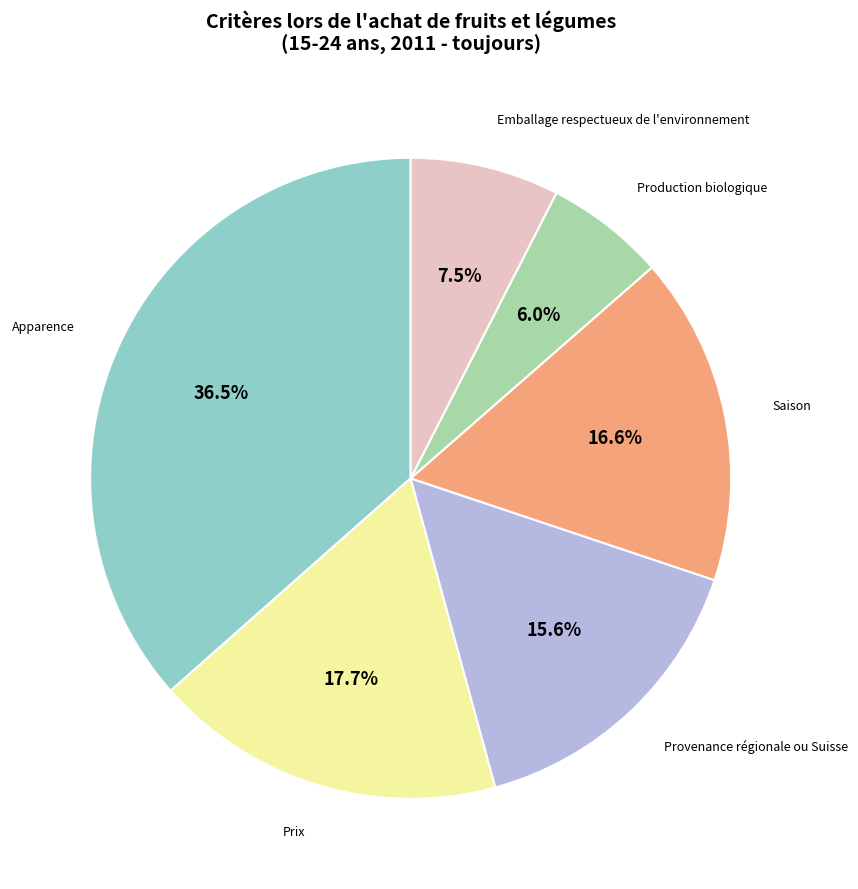

Count the number of slices in the pie.

6